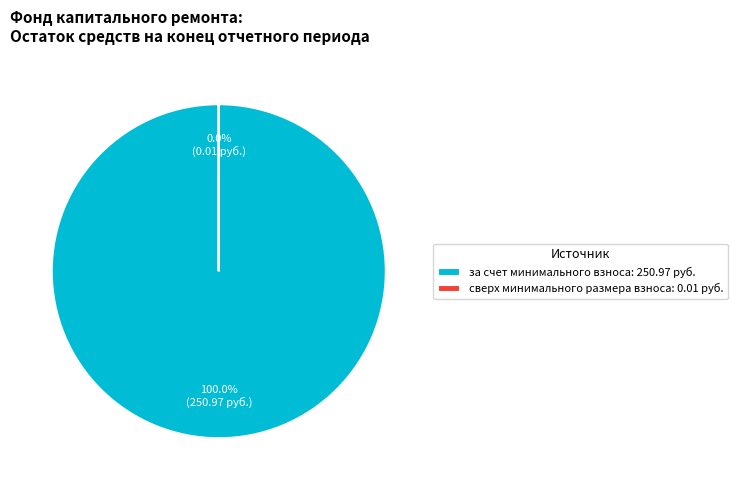

To the nearest percent, what is the combined percentage of за счет минимального взноса and сверх минимального размера взноса?

100%